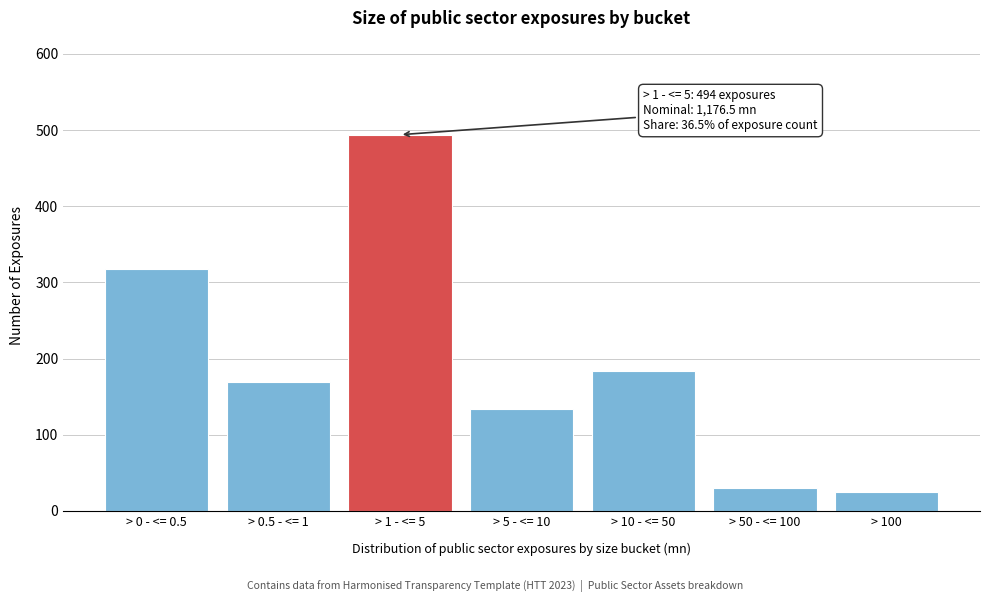

Reading right to left, extract all data points from this chart.

25	30	184	134	494	170	318